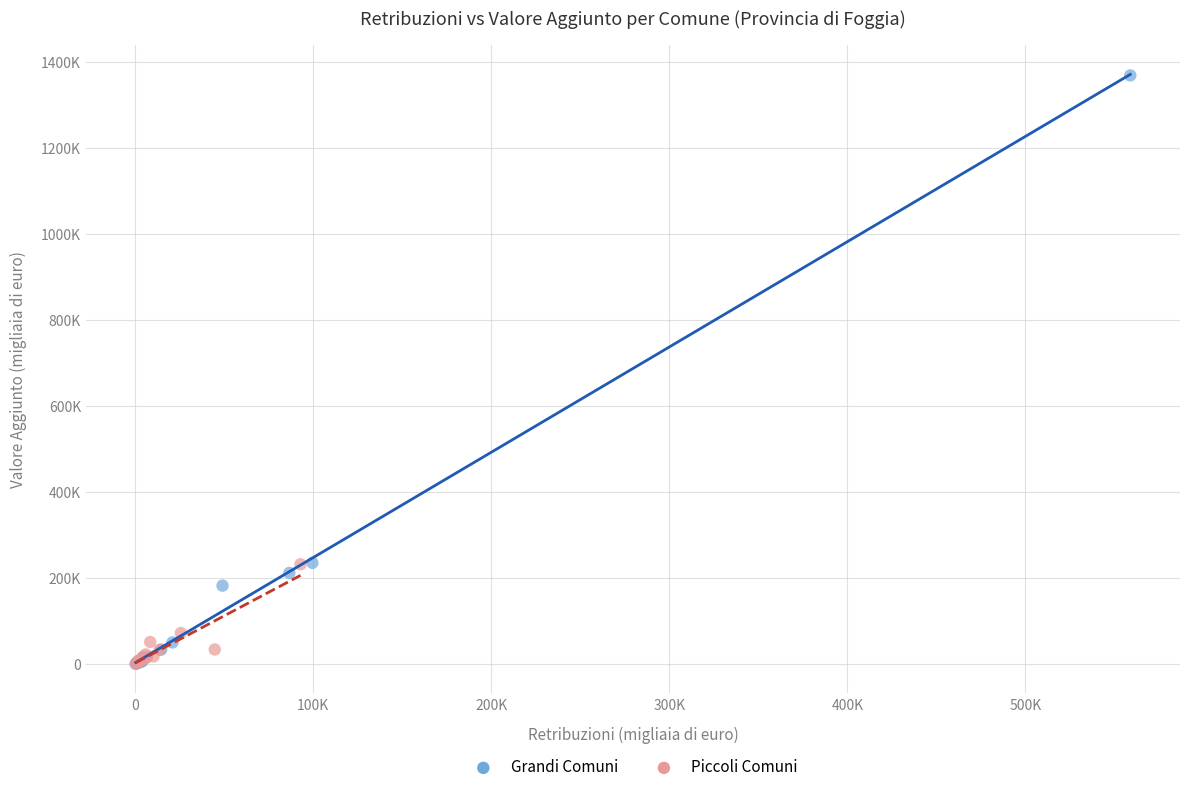

What are all the series names shown in the legend?

Grandi Comuni, Piccoli Comuni